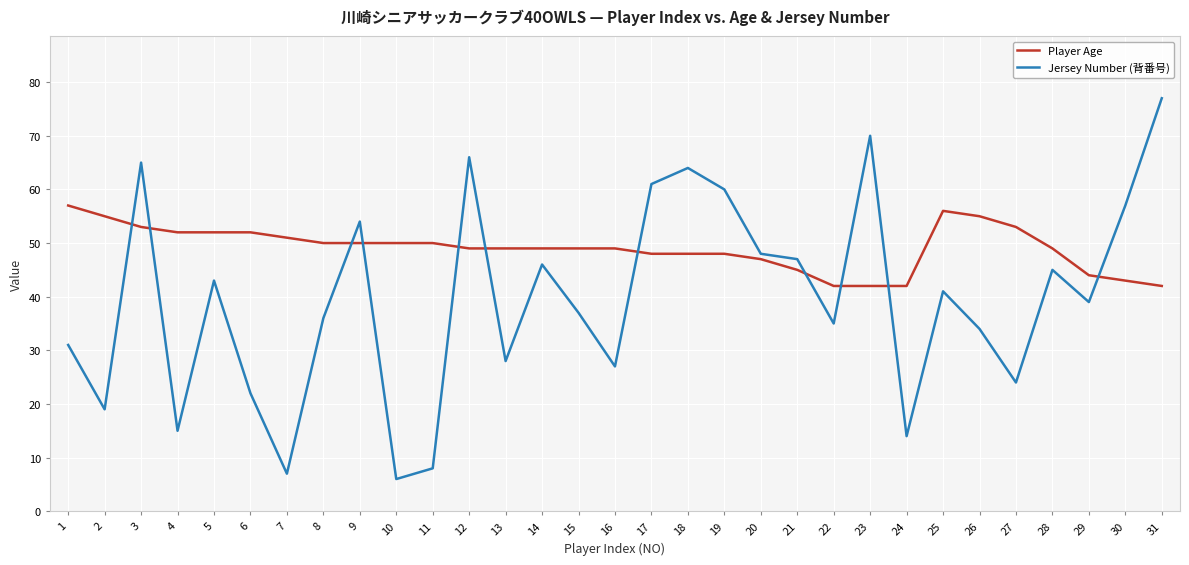

What is the difference between the Jersey Number (背番号) values at 10 and 20?

42